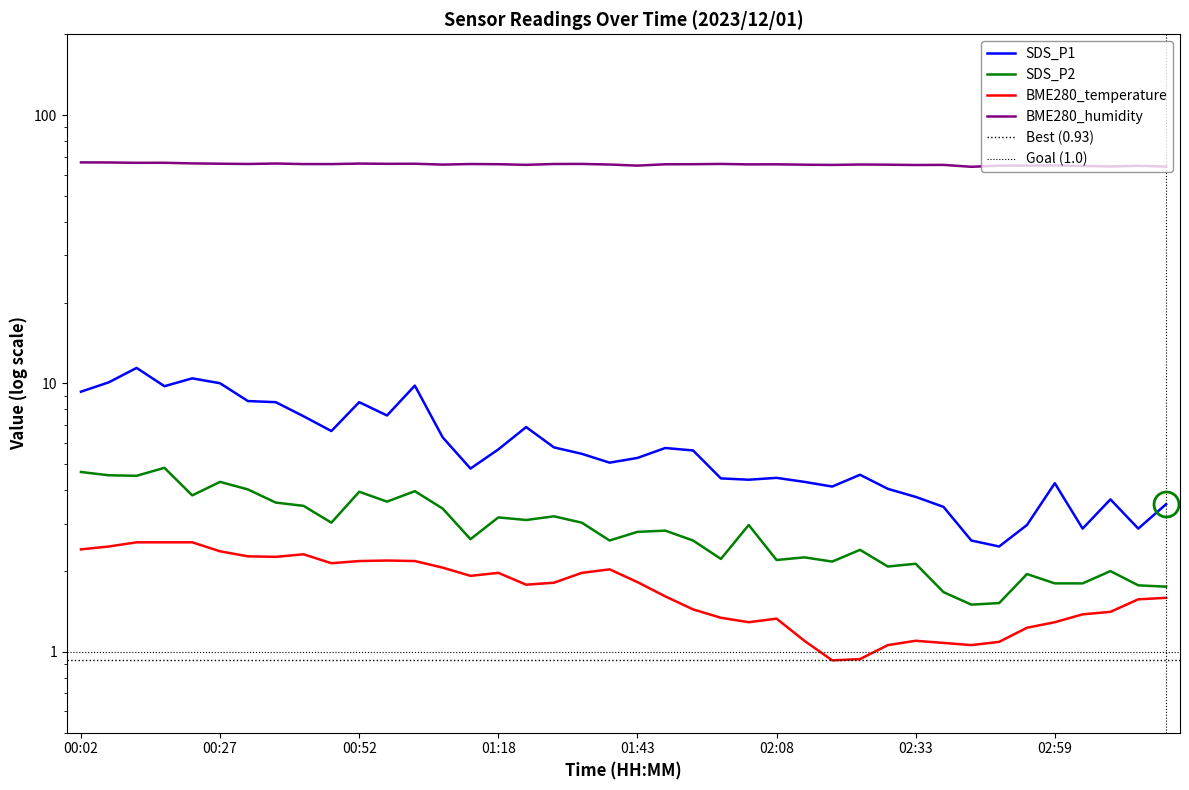

The value of SDS_P2 at 00:42 is 3.5. True or false?

True